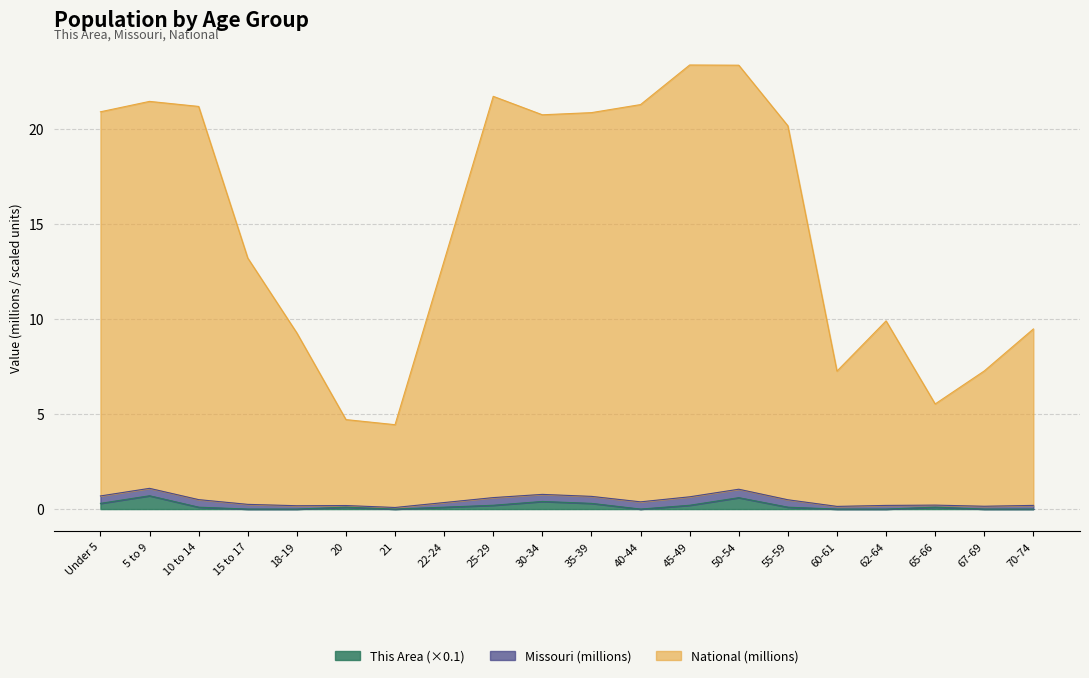

How many interior local peaks does the Missouri series have?

4